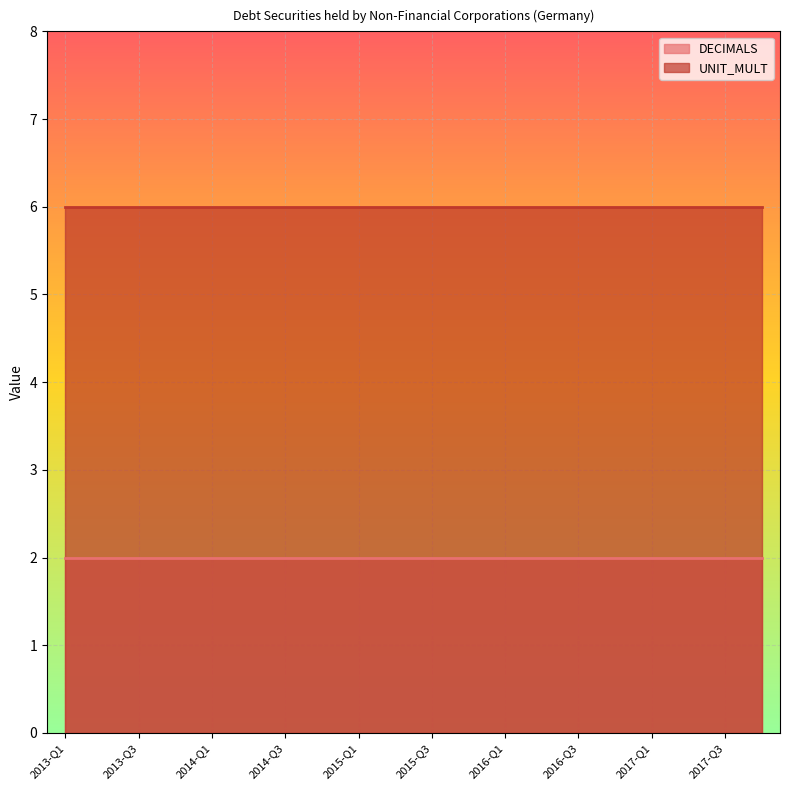

What are all the series names shown in the legend?

DECIMALS, UNIT_MULT